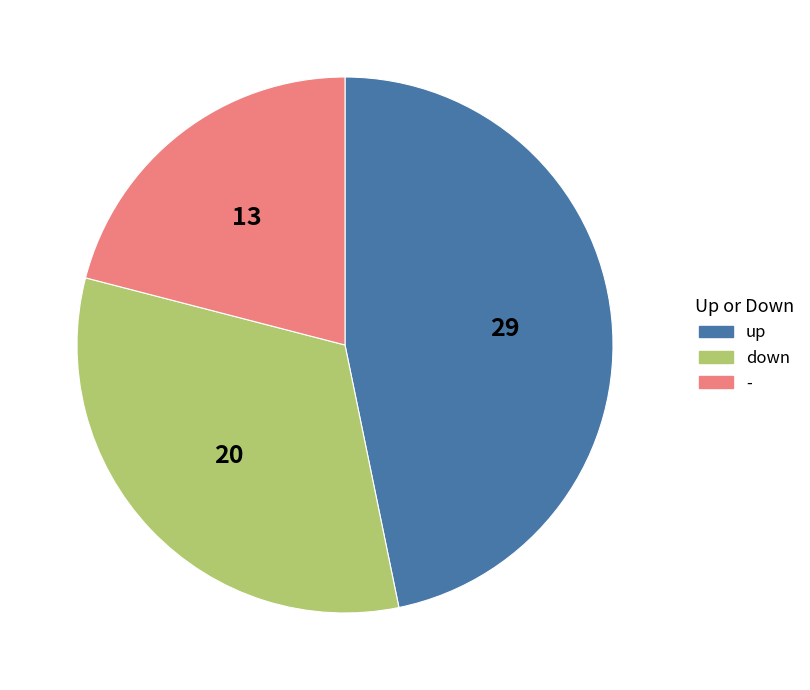

Rank the categories by value from highest to lowest.

up, down, -